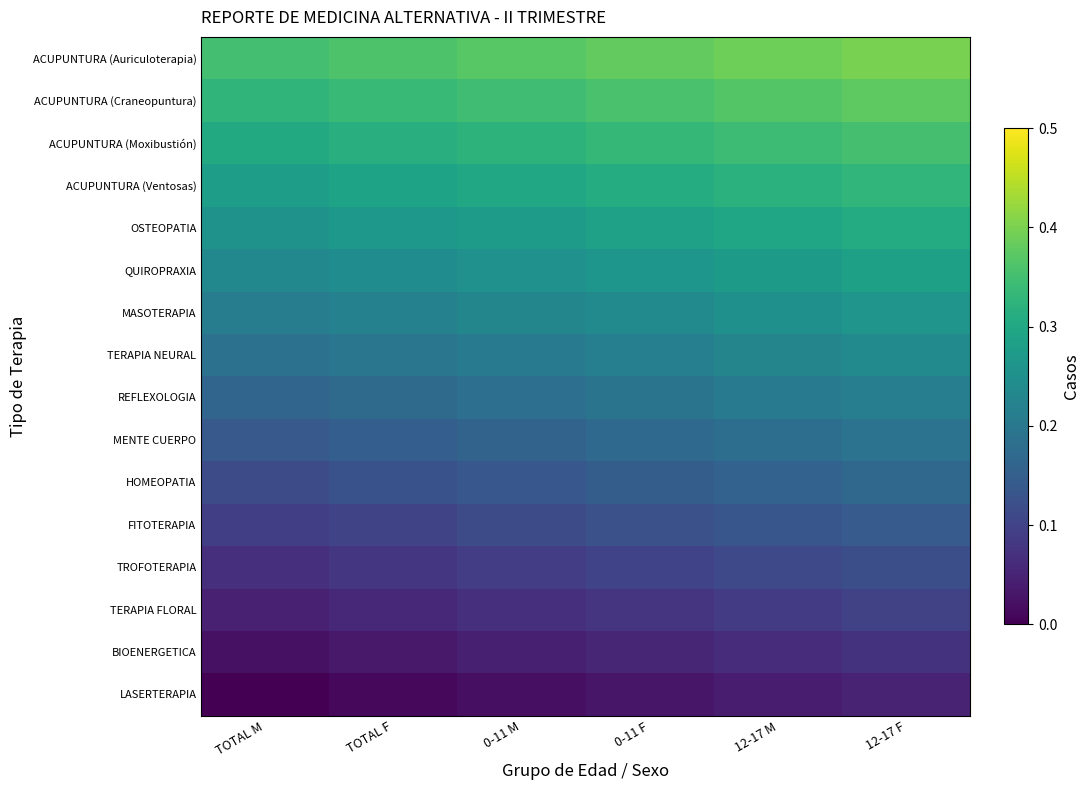

Reading right to left, transcribe all the data shown in this chart.

ACUPUNTURA (Auriculoterapia): 12-17 F=0.4	12-17 M=0.4	0-11 F=0.4	0-11 M=0.4	TOTAL F=0.4	TOTAL M=0.3
ACUPUNTURA (Craneopuntura): 12-17 F=0.4	12-17 M=0.4	0-11 F=0.4	0-11 M=0.3	TOTAL F=0.3	TOTAL M=0.3
ACUPUNTURA (Moxibustión): 12-17 F=0.4	12-17 M=0.3	0-11 F=0.3	0-11 M=0.3	TOTAL F=0.3	TOTAL M=0.3
ACUPUNTURA (Ventosas): 12-17 F=0.3	12-17 M=0.3	0-11 F=0.3	0-11 M=0.3	TOTAL F=0.3	TOTAL M=0.3
OSTEOPATIA: 12-17 F=0.3	12-17 M=0.3	0-11 F=0.3	0-11 M=0.3	TOTAL F=0.3	TOTAL M=0.3
QUIROPRAXIA: 12-17 F=0.3	12-17 M=0.3	0-11 F=0.3	0-11 M=0.3	TOTAL F=0.2	TOTAL M=0.2
MASOTERAPIA: 12-17 F=0.3	12-17 M=0.2	0-11 F=0.2	0-11 M=0.2	TOTAL F=0.2	TOTAL M=0.2
TERAPIA NEURAL: 12-17 F=0.2	12-17 M=0.2	0-11 F=0.2	0-11 M=0.2	TOTAL F=0.2	TOTAL M=0.2
REFLEXOLOGIA: 12-17 F=0.2	12-17 M=0.2	0-11 F=0.2	0-11 M=0.2	TOTAL F=0.2	TOTAL M=0.2
MENTE CUERPO: 12-17 F=0.2	12-17 M=0.2	0-11 F=0.2	0-11 M=0.2	TOTAL F=0.1	TOTAL M=0.1
HOMEOPATIA: 12-17 F=0.2	12-17 M=0.2	0-11 F=0.1	0-11 M=0.1	TOTAL F=0.1	TOTAL M=0.1
FITOTERAPIA: 12-17 F=0.1	12-17 M=0.1	0-11 F=0.1	0-11 M=0.1	TOTAL F=0.1	TOTAL M=0.1
TROFOTERAPIA: 12-17 F=0.1	12-17 M=0.1	0-11 F=0.1	0-11 M=0.1	TOTAL F=0.1	TOTAL M=0.1
TERAPIA FLORAL: 12-17 F=0.1	12-17 M=0.1	0-11 F=0.1	0-11 M=0.1	TOTAL F=0.1	TOTAL M=0.0
BIOENERGETICA: 12-17 F=0.1	12-17 M=0.1	0-11 F=0.1	0-11 M=0.0	TOTAL F=0.0	TOTAL M=0.0
LASERTERAPIA: 12-17 F=0.1	12-17 M=0.0	0-11 F=0.0	0-11 M=0.0	TOTAL F=0.0	TOTAL M=0.0